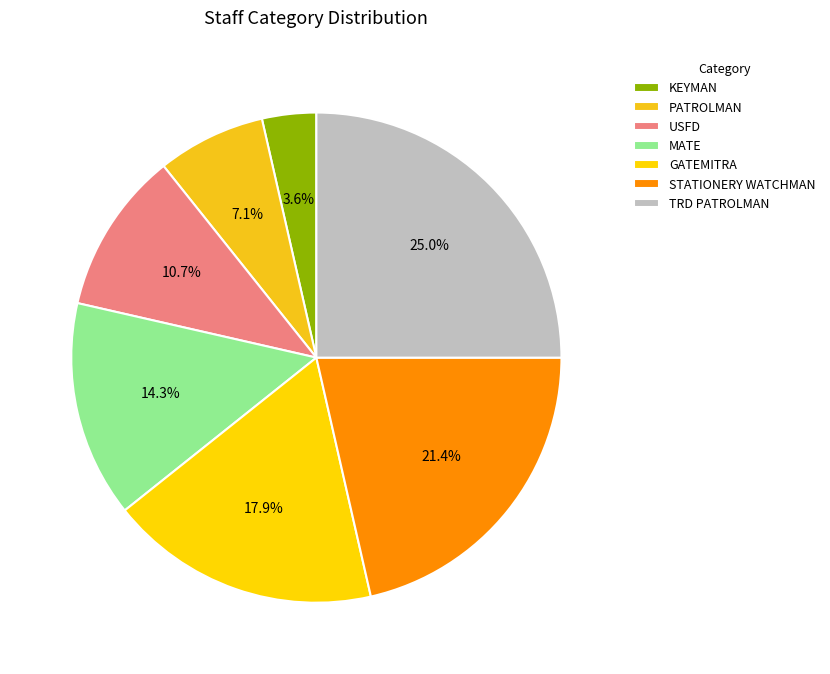

How many slices are in this pie chart?

7